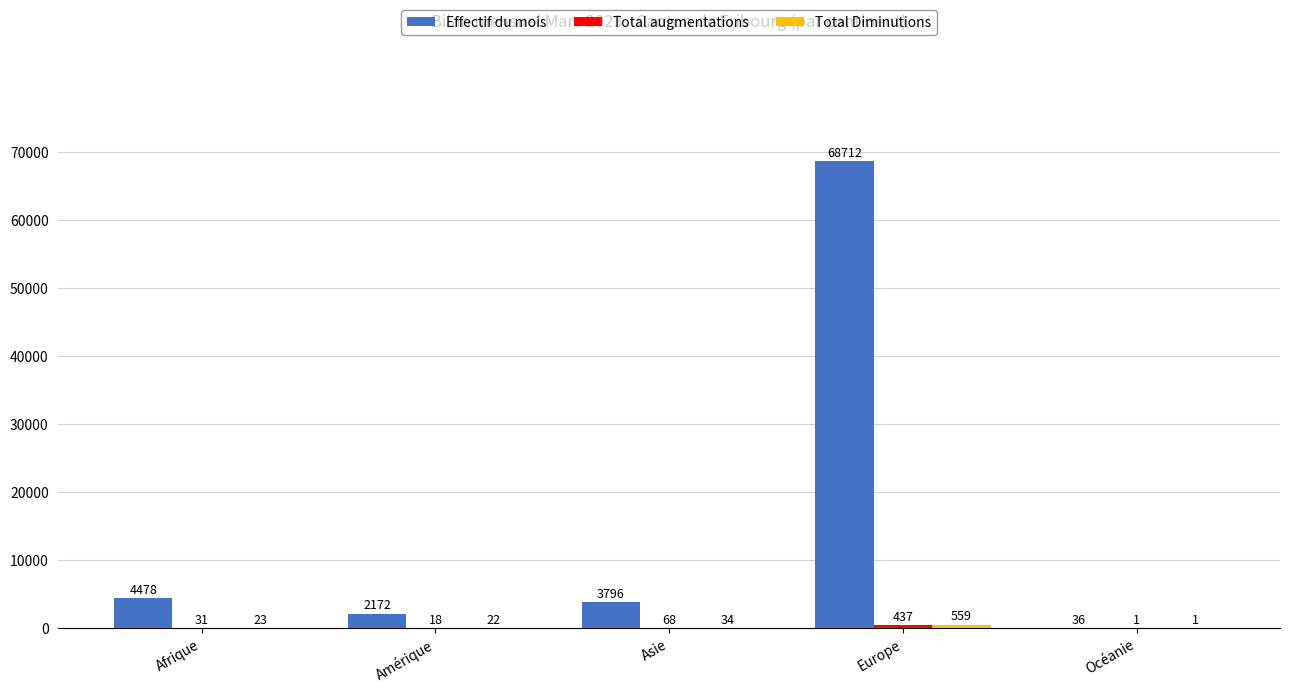

At which category is the sum across all series the highest?

Europe